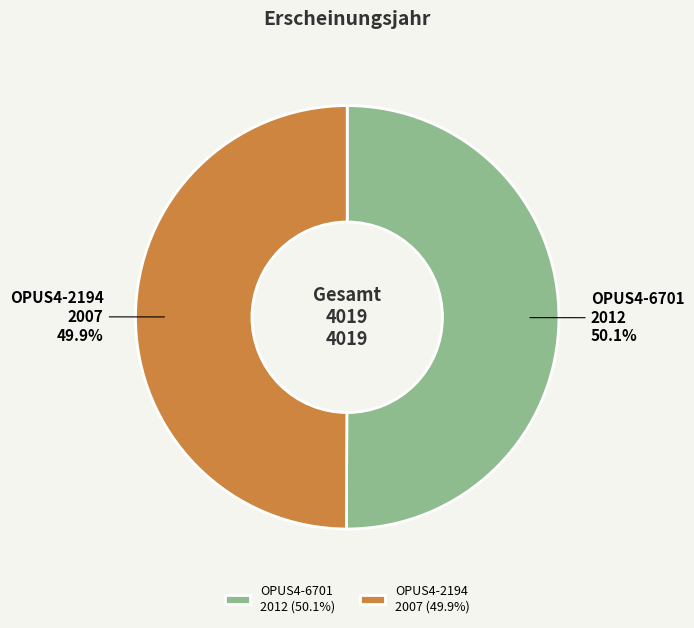

To the nearest percent, what is the combined percentage of OPUS4-2194 and OPUS4-6701?

100%